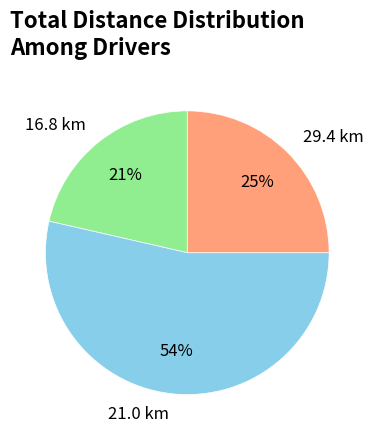

Is the sum of 21.0 km and 29.4 km greater than half?

Yes